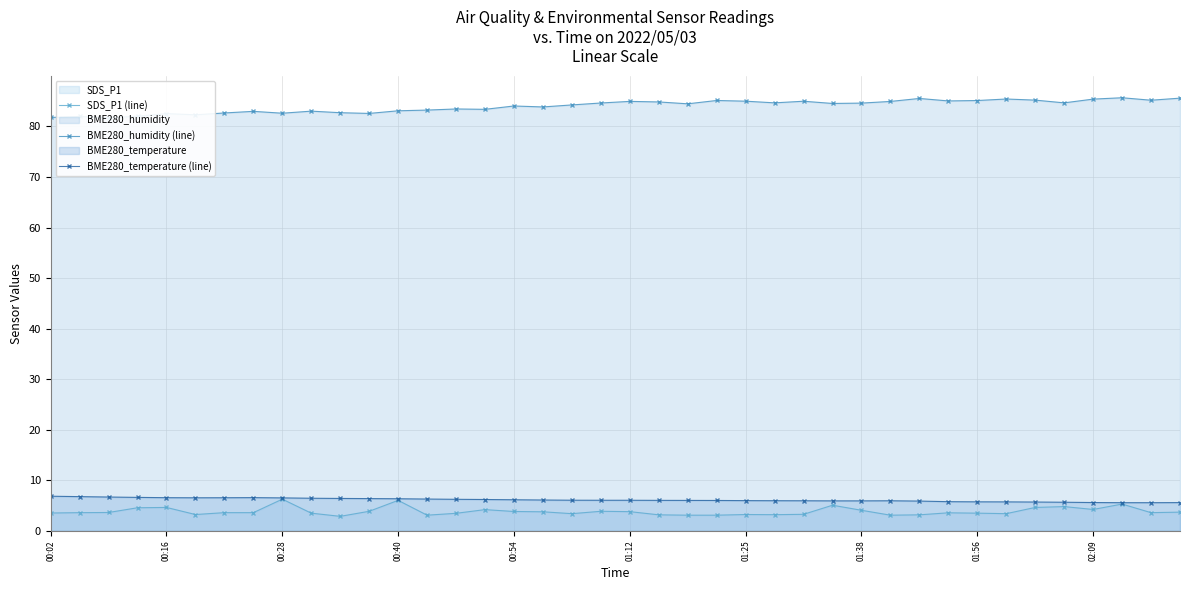

In SDS_P1 (line), how many points are lower than both neighbors (excluding endpoints)?

9